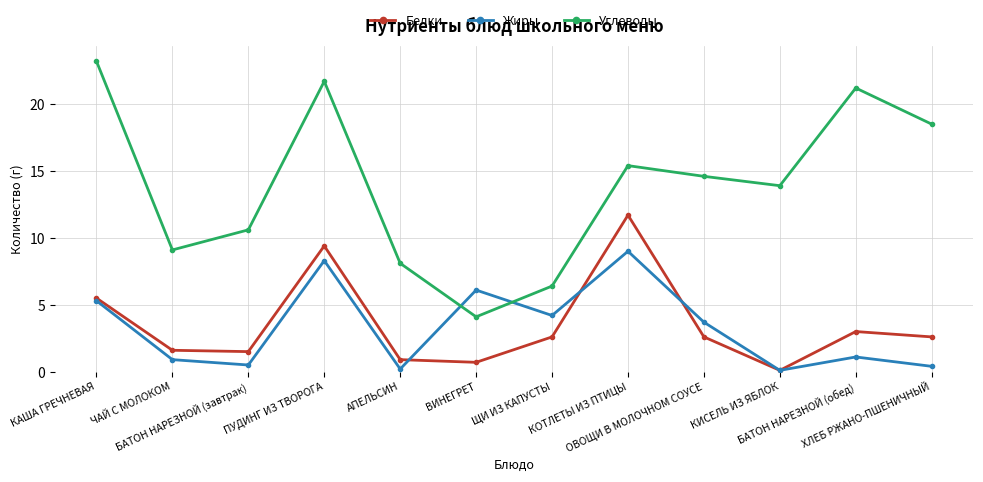

True or false: Белки and Углеводы cross at least once.

False